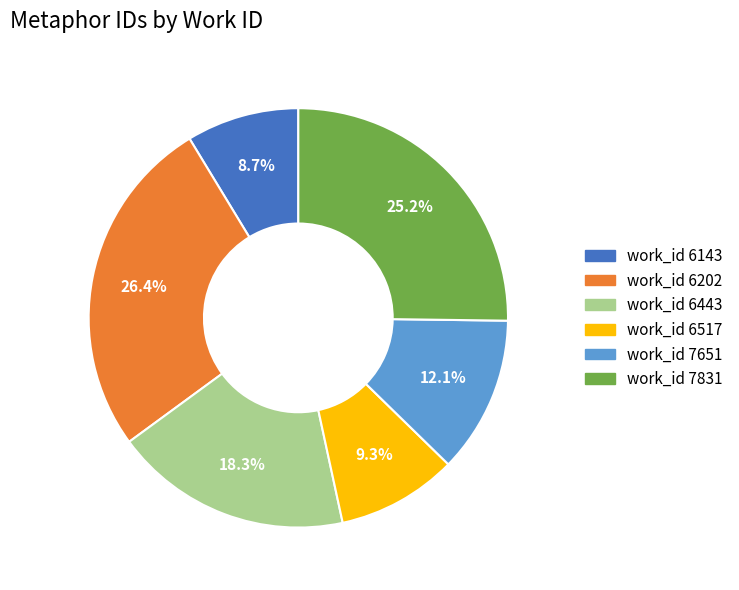

Is there any slice that represents more than half of the pie?

No